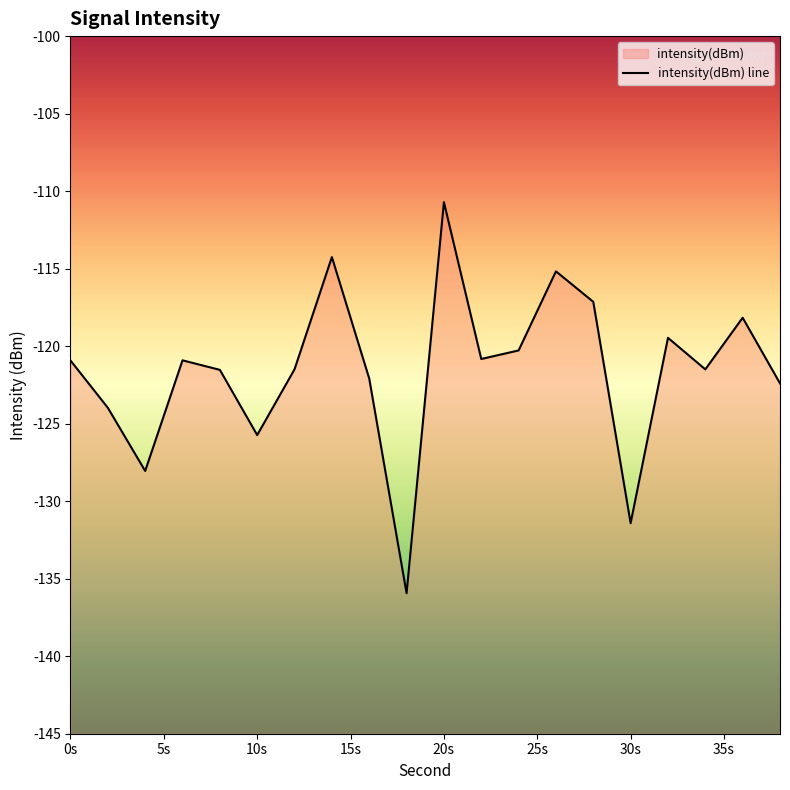

How many interior local peaks (higher than both neighbors) does the data have?

6